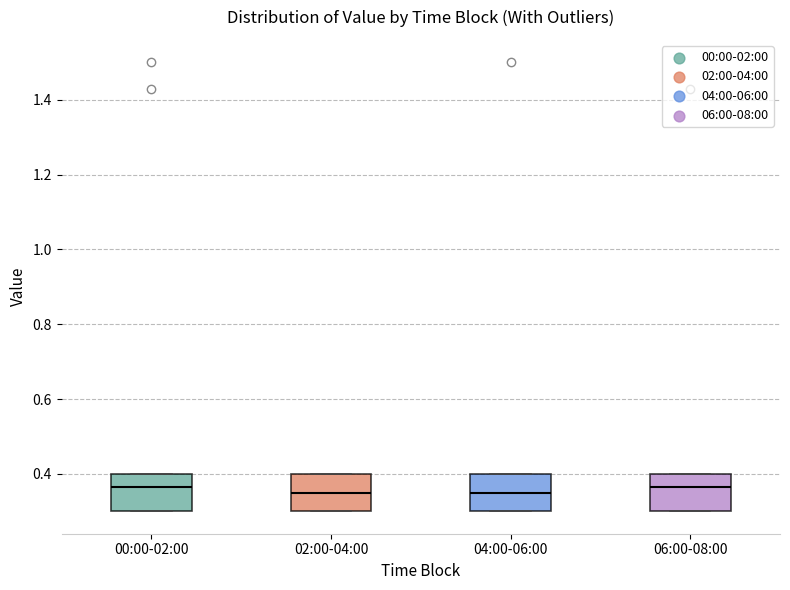

Reading left to right, read every box against the y-axis: the position of its median line, the range the box covers, and the ends of its whiskers. The values are not printed on the chart, so give them approximately, as read against the axis.

00:00-02:00: median 0.36, box 0.30 to 0.40, whiskers 0.30 to 0.40
02:00-04:00: median 0.36, box 0.30 to 0.40, whiskers 0.30 to 0.40
04:00-06:00: median 0.36, box 0.30 to 0.40, whiskers 0.30 to 0.40
06:00-08:00: median 0.36, box 0.30 to 0.40, whiskers 0.30 to 0.40